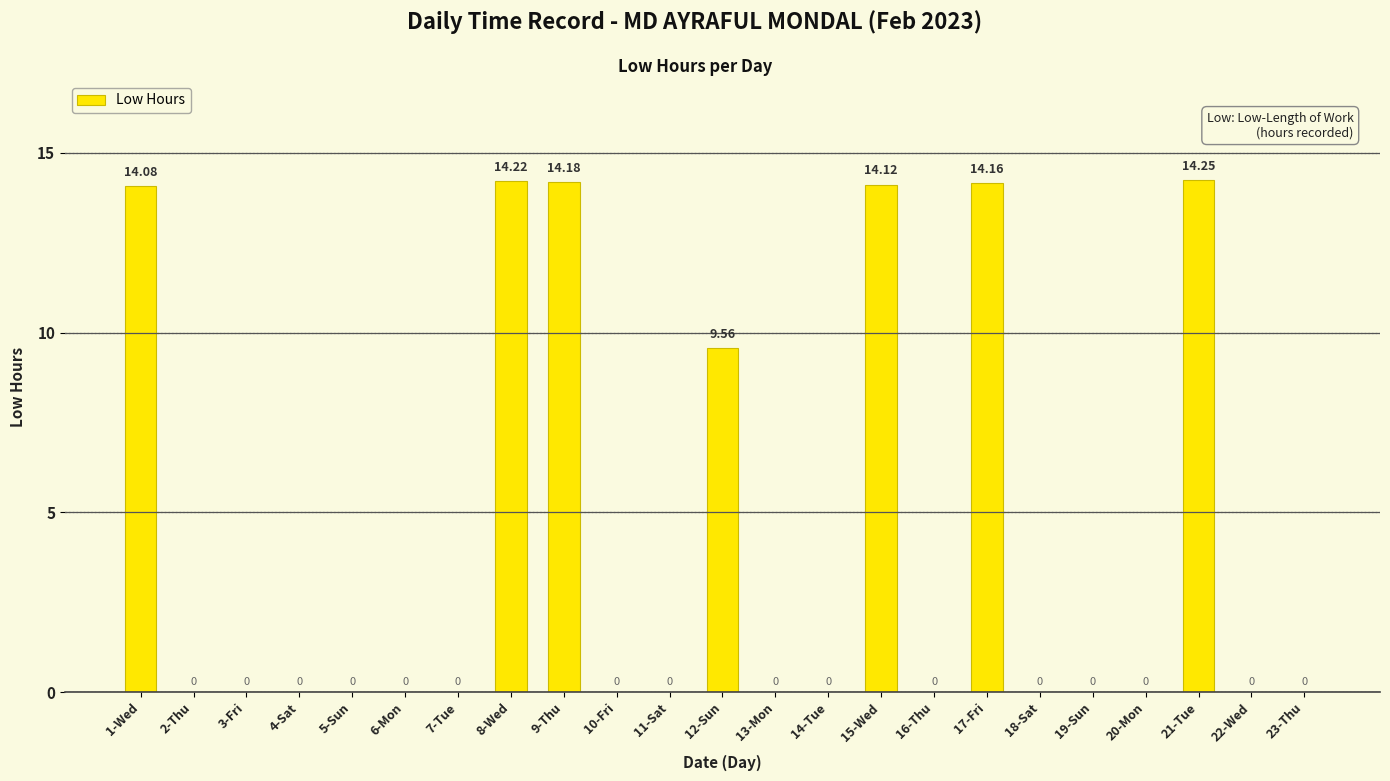

Between 16-Thu and 21-Tue, which is larger?

21-Tue